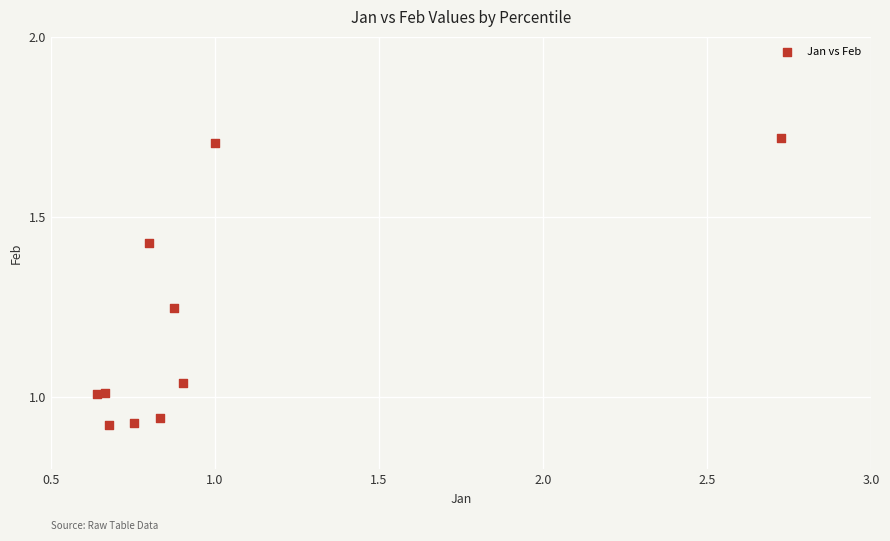

What is the range of X values (max minus min)?

2.1